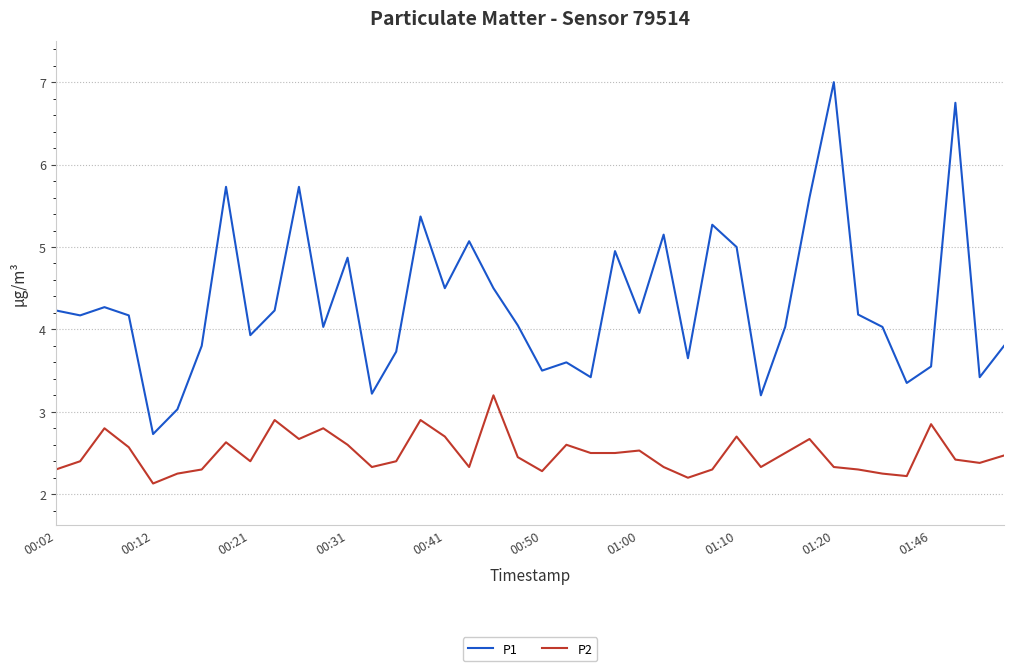

Does the chart have visible grid lines?

Yes